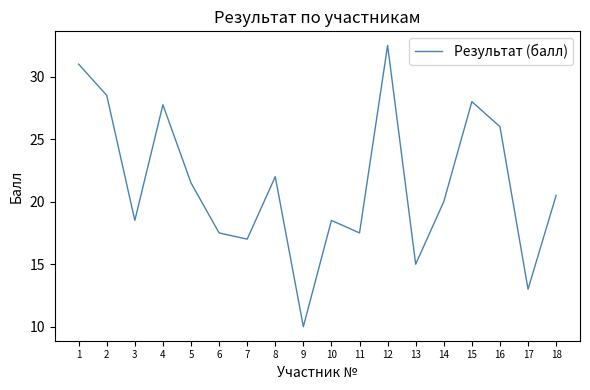

Is it true that the value at 9 is 2.7?

False